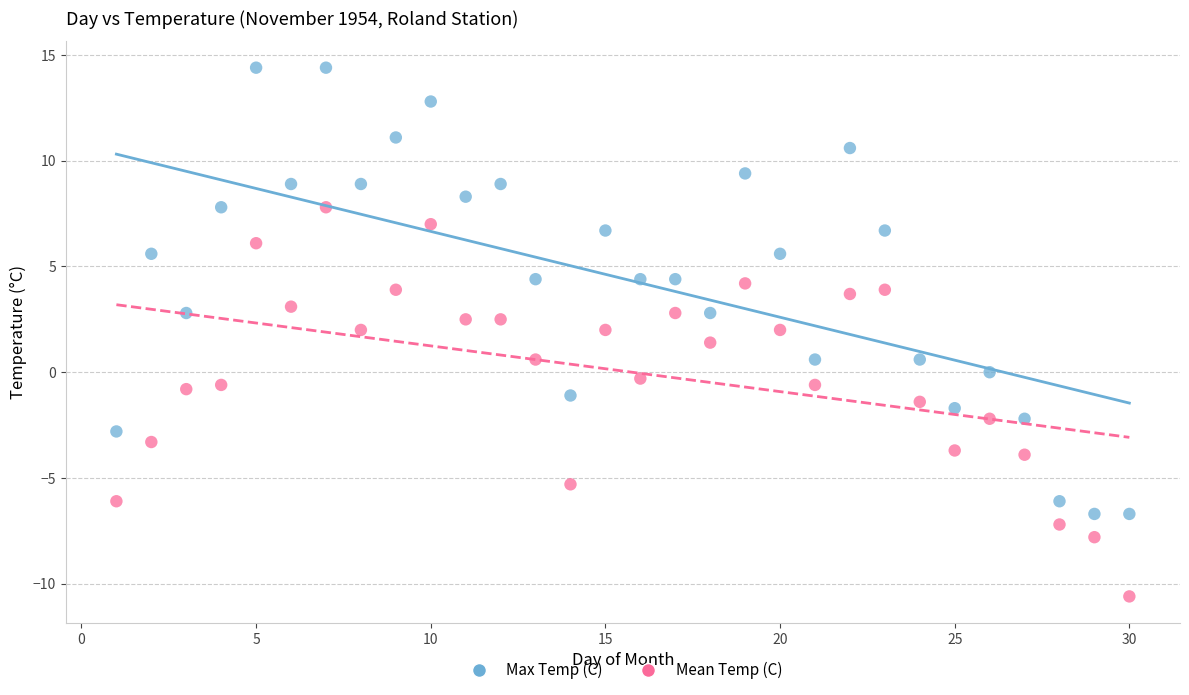

Which series has the largest Y range (max minus min)?

Max Temp (C)